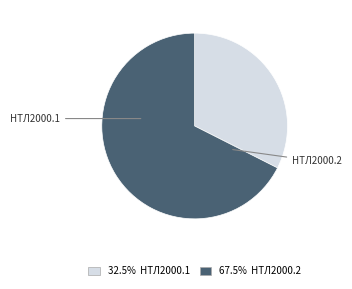

Is there a majority slice in this chart?

Yes